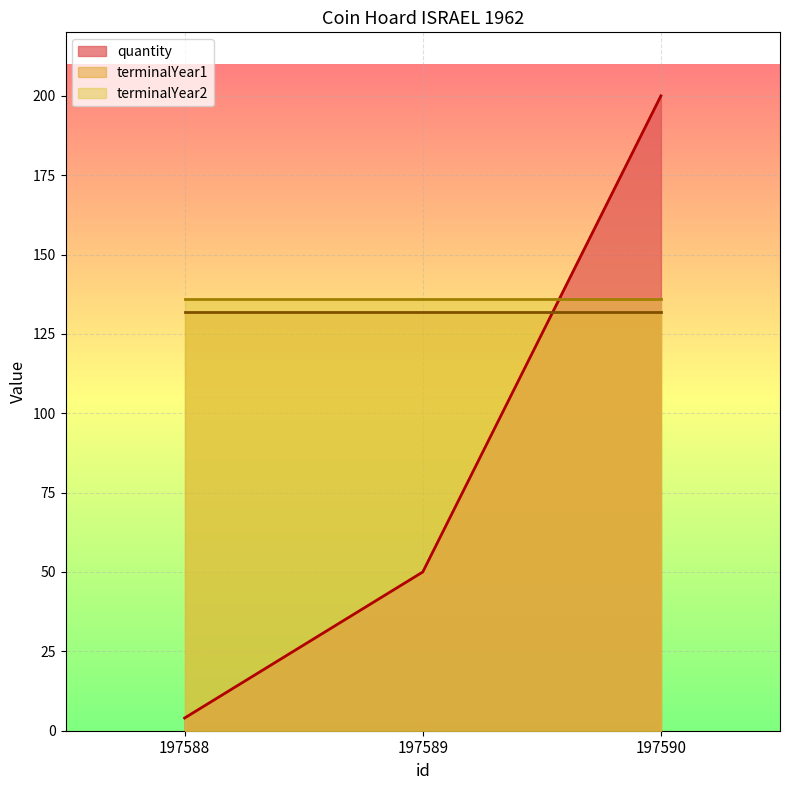

Reading left to right, what are all the values shown in this chart?

quantity: 197588=4	197589=50	197590=200
terminalYear1: 197588=132	197589=132	197590=132
terminalYear2: 197588=136	197589=136	197590=136